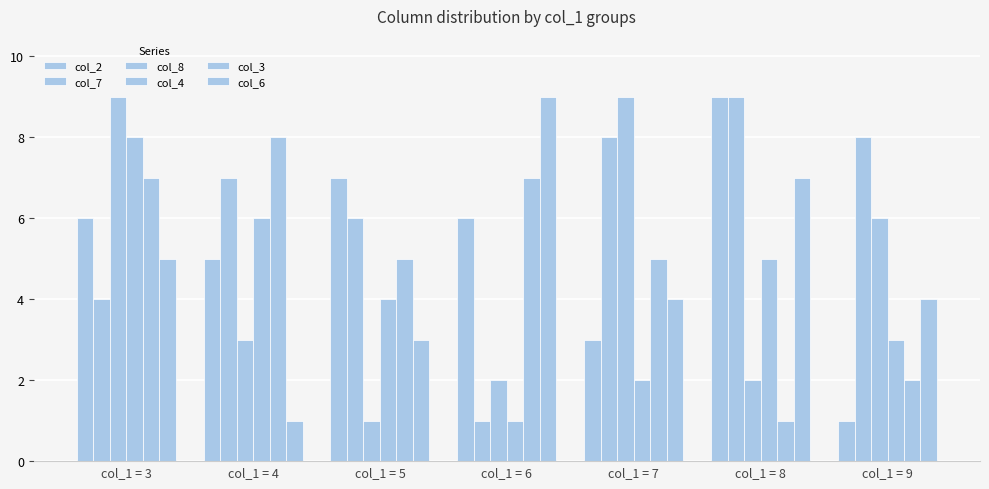

Count the col_6 values in the range 3 to 7.

5